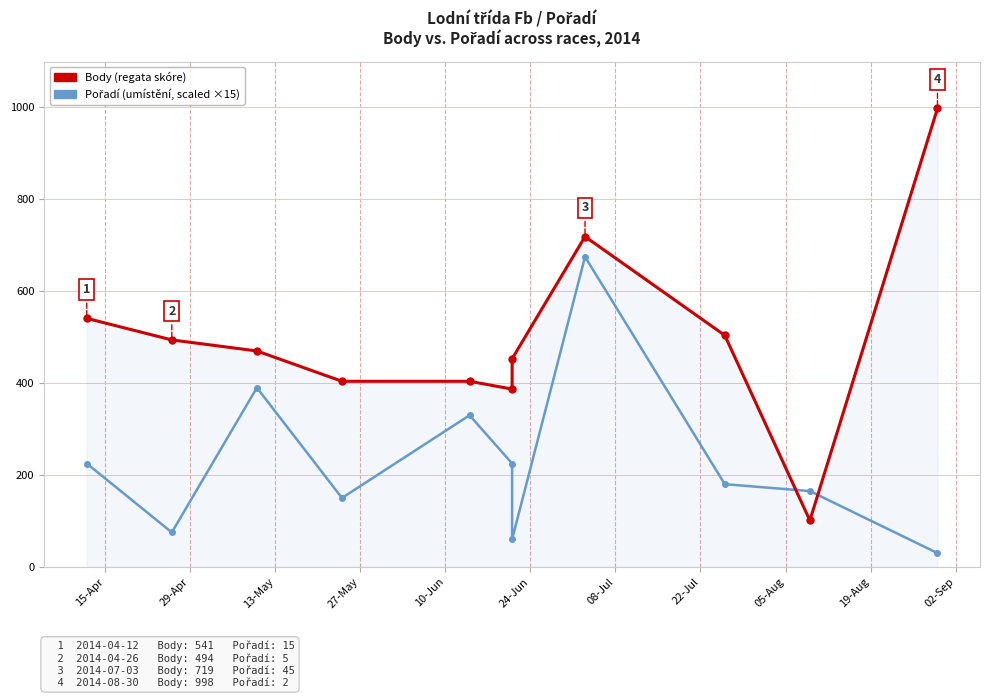

How many values in the Pořadí (scaled ×15) series exceed 180?

5